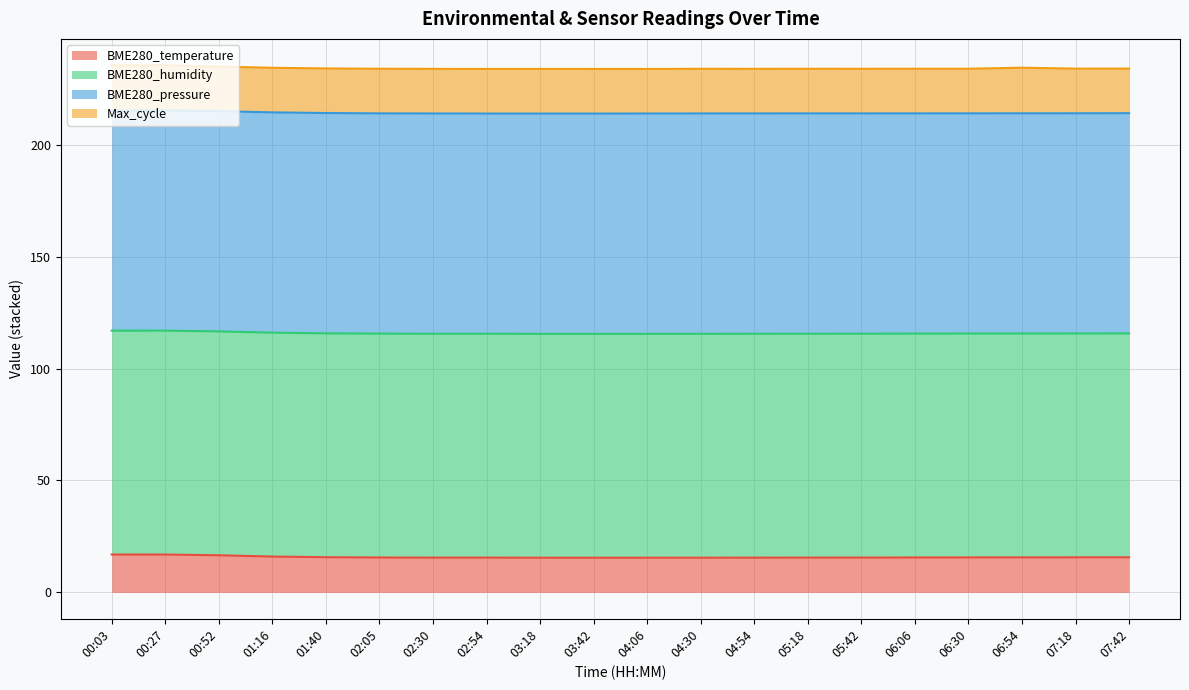

What is the change in value from 00:03 to 00:52?

-0.3